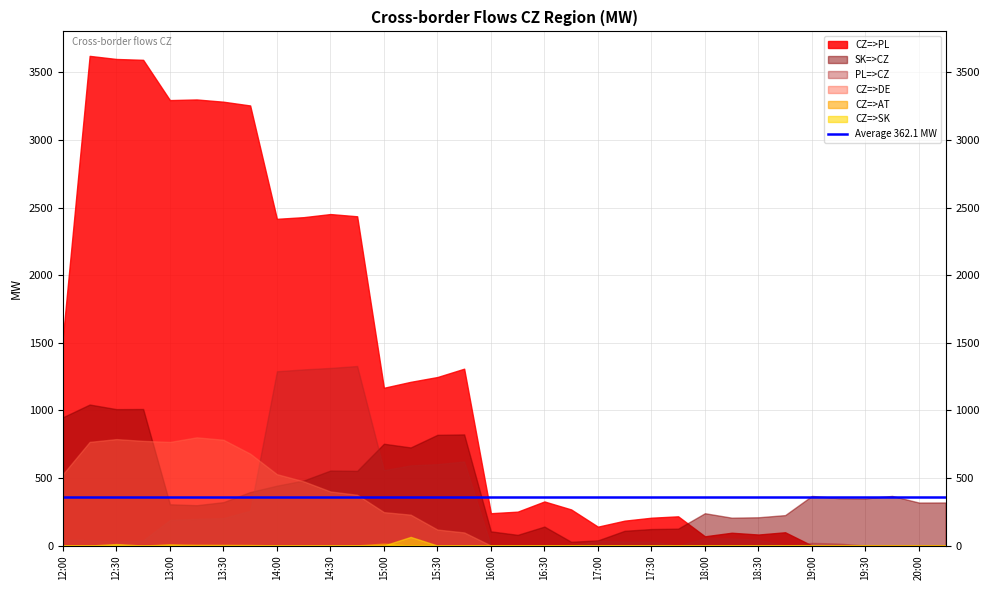

True or false: PL=>CZ has more than 1 points higher than both neighbors.

True